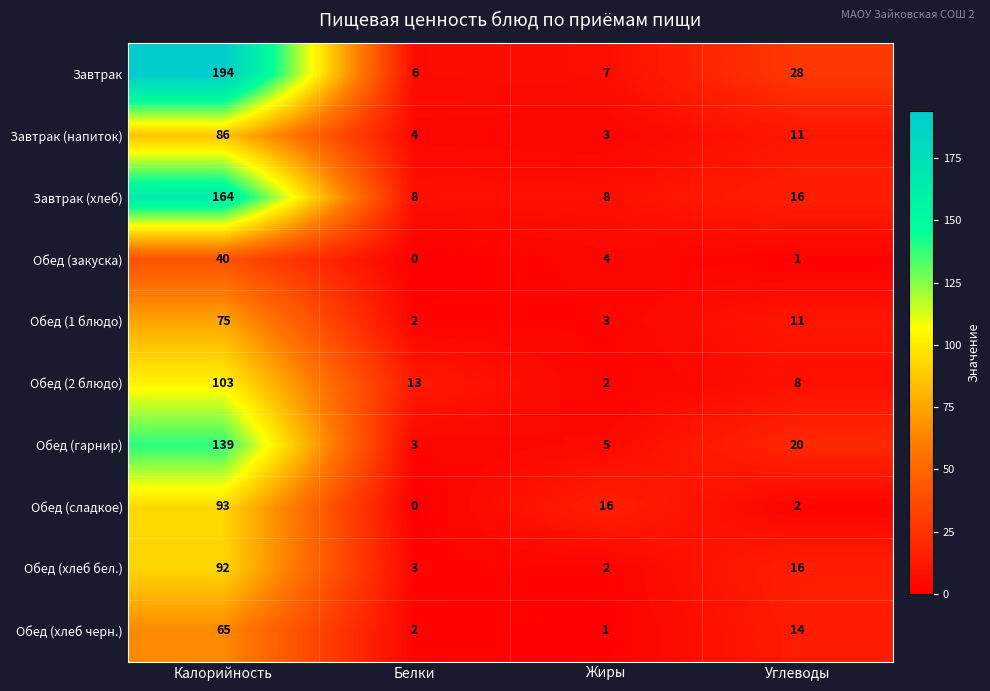

Read the Завтрак (хлеб) value at Белки.

8